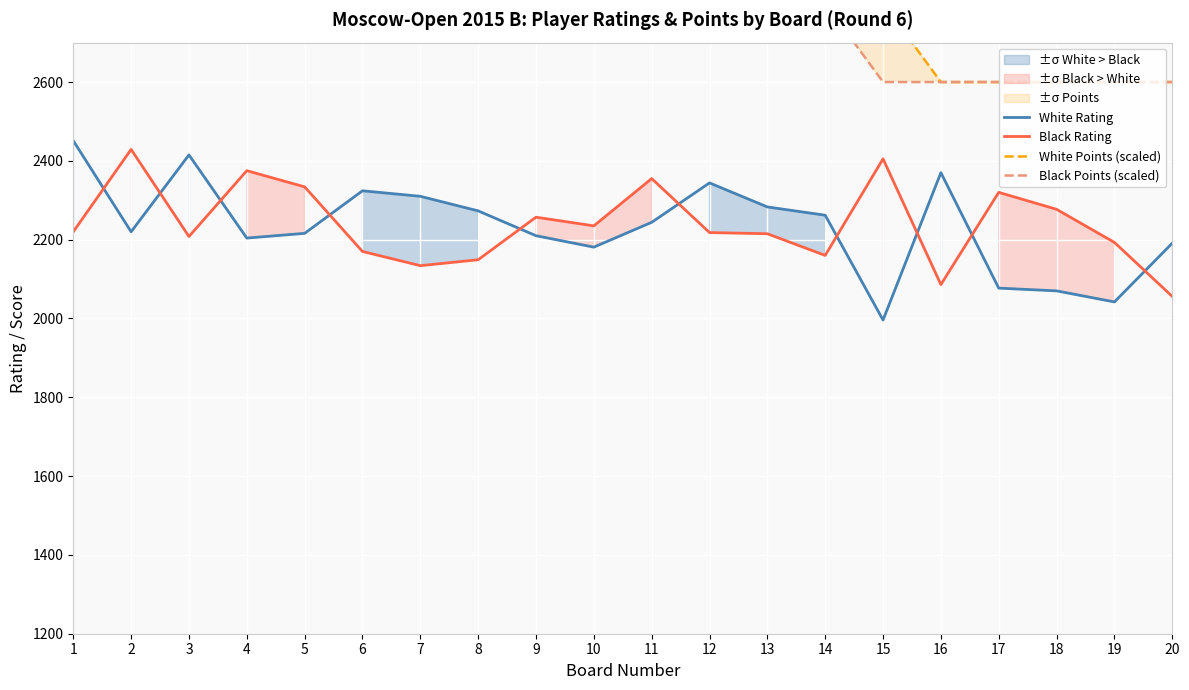

True or false: White Rating and Black Points (scaled) cross at least once.

False